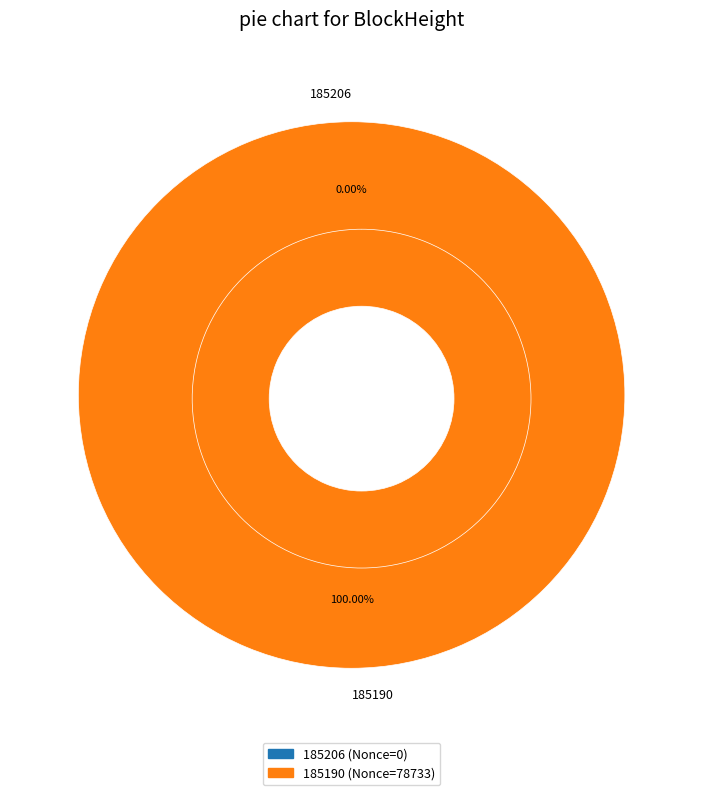

Which category has the biggest portion of the pie?

185190